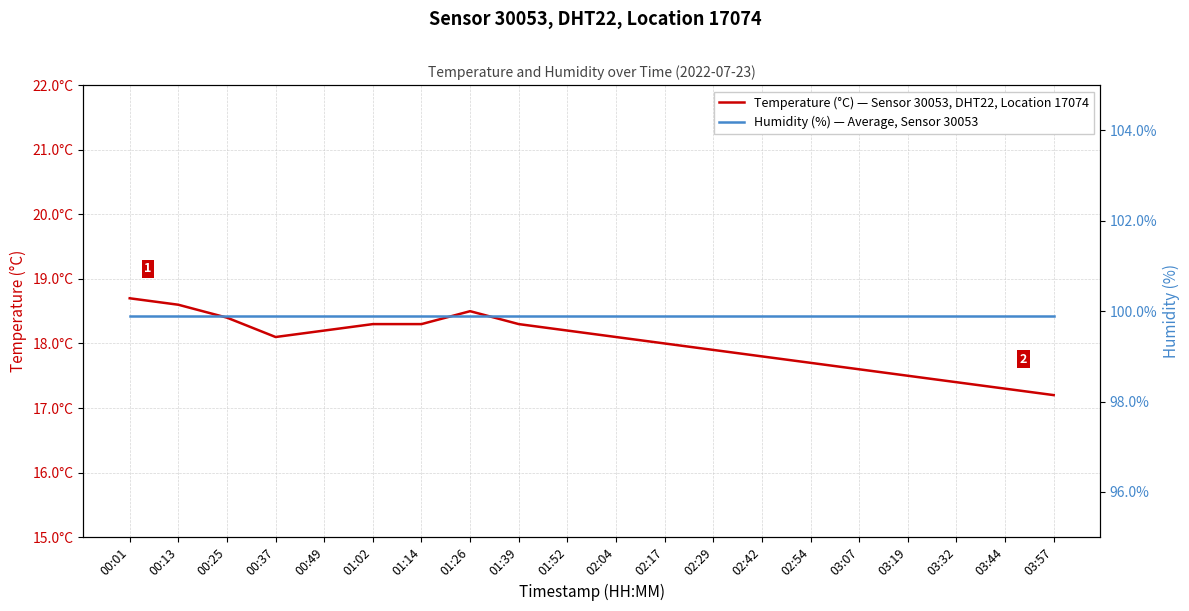

Which label corresponds to the smallest value in the chart?

03:57